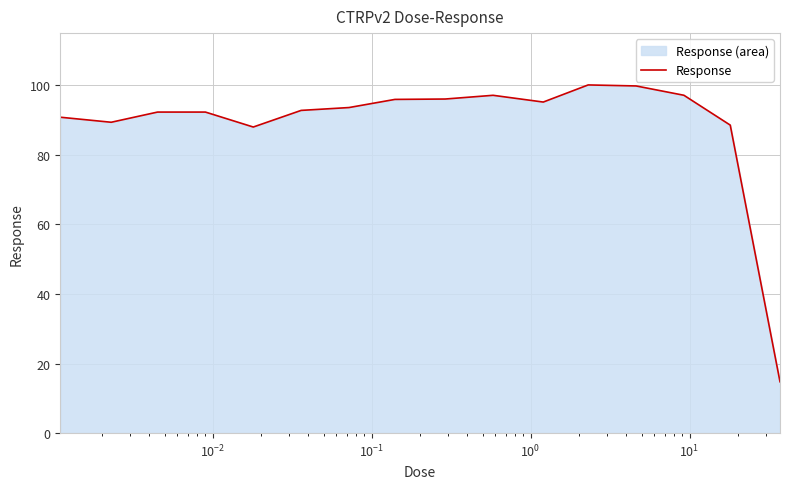

What is the minimum value shown in the chart?

14.8